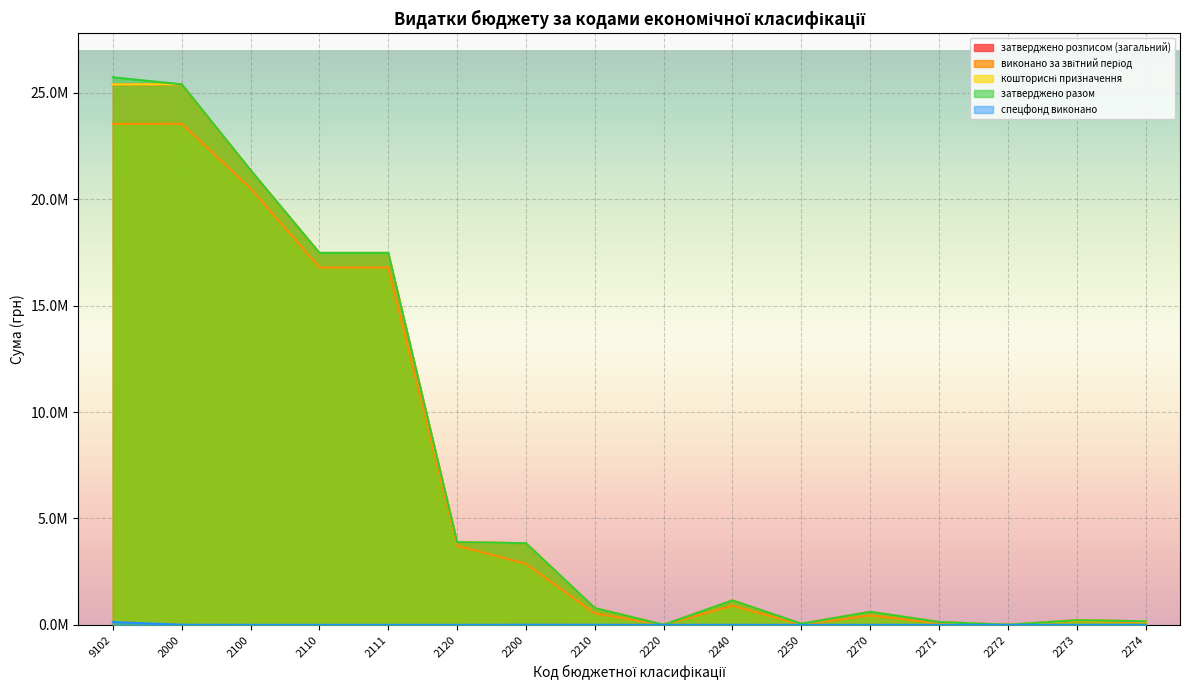

Reading left to right, what are all the values shown in this chart?

затверджено розписом (загальний): 9102=25394761.0	2000=25398823.0	2100=21362780.0	2110=17476010.0	2111=17476010.0	2120=3886770.0	2200=3836308.6	2210=787250.0	2220=2200.0	2240=1148337.6	2250=51000.0	2270=611710.0	2271=132950.0	2272=3920.0	2273=218840.0	2274=167950.0
виконано за звітний період: 9102=23540848.1	2000=23546885.7	2100=20510485.7	2110=16792703.9	2111=16792703.9	2120=3717781.8	2200=2869664.1	2210=537559.8	2220=0.0	2240=901640.4	2250=7200.0	2270=442147.7	2271=75062.8	2272=3896.7	2273=179858.2	2274=117322.0
кошторисні призначення: 9102=25394761.0	2000=25400798.6	2100=21362780.0	2110=17476010.0	2111=17476010.0	2120=3886770.0	2200=3838284.2	2210=788470.6	2220=2200.0	2240=1149172.6	2250=51000.0	2270=611710.0	2271=132950.0	2272=3920.0	2273=218840.0	2274=167950.0
затверджено разом: 9102=25728823.0	2000=25398823.0	2100=21362780.0	2110=17476010.0	2111=17476010.0	2120=3886770.0	2200=3836308.6	2210=787250.0	2220=2200.0	2240=1148337.6	2250=51000.0	2270=611710.0	2271=132950.0	2272=3920.0	2273=218840.0	2274=167950.0
спецфонд виконано: 9102=133900.6	2000=6037.6	2100=0.0	2110=0.0	2111=0.0	2120=0.0	2200=6037.6	2210=4432.6	2220=0.0	2240=835.0	2250=0.0	2270=0.0	2271=0.0	2272=0.0	2273=0.0	2274=0.0